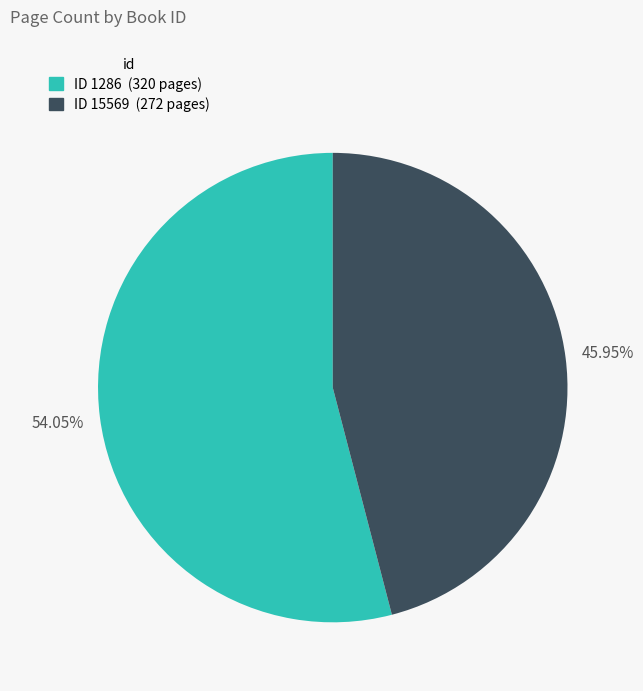

Is there a majority slice in this chart?

Yes